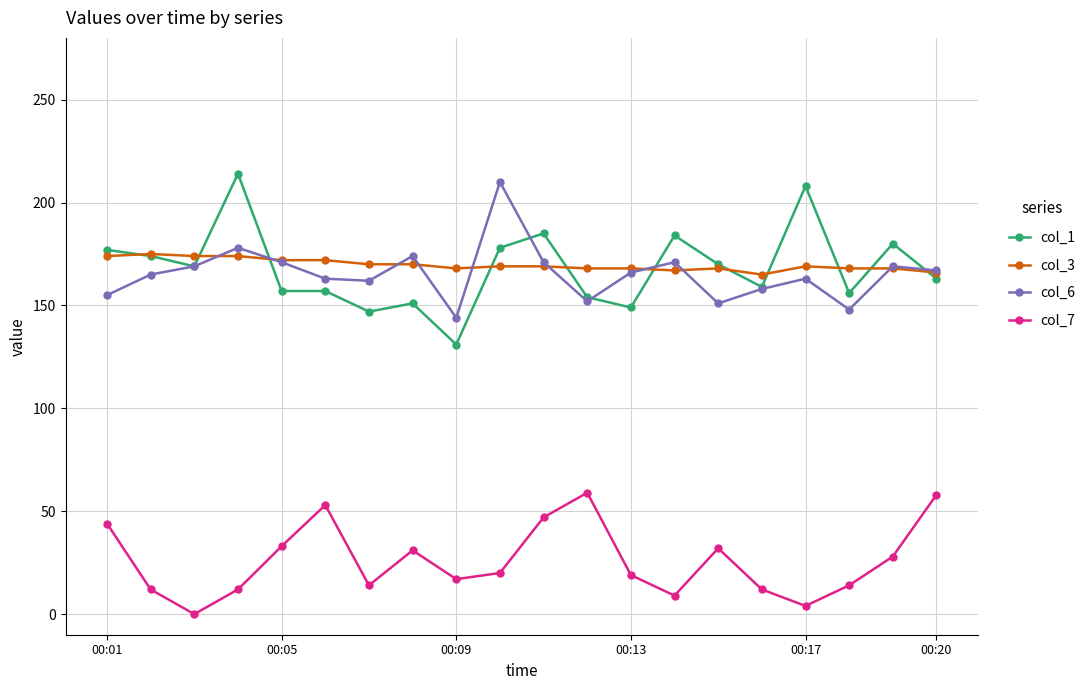

How many times do col_3 and col_1 cross each other?

11